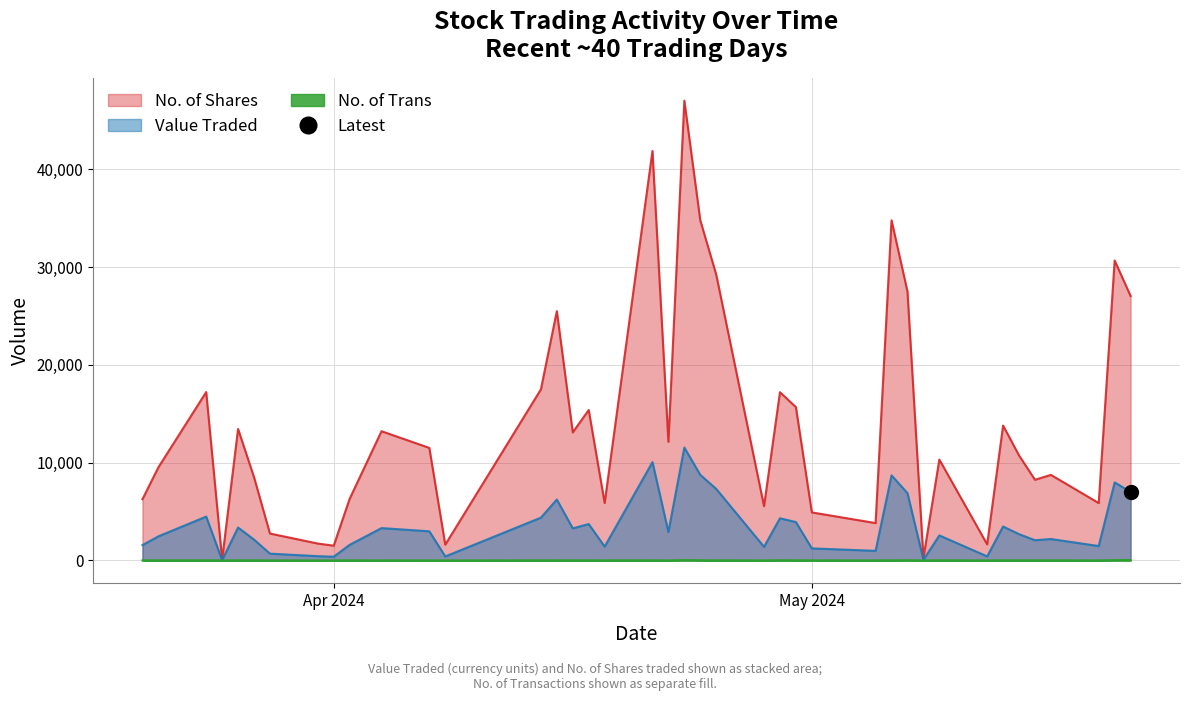

At which category does No. of Trans reach its first local valley?

19/05/2024